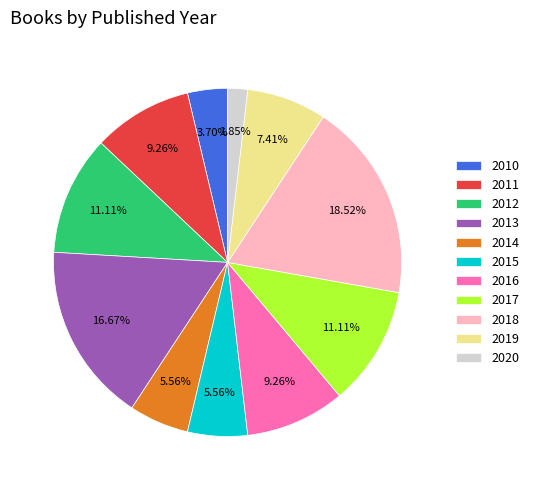

To the nearest percent, what is the combined percentage of 2017 and 2010?

15%